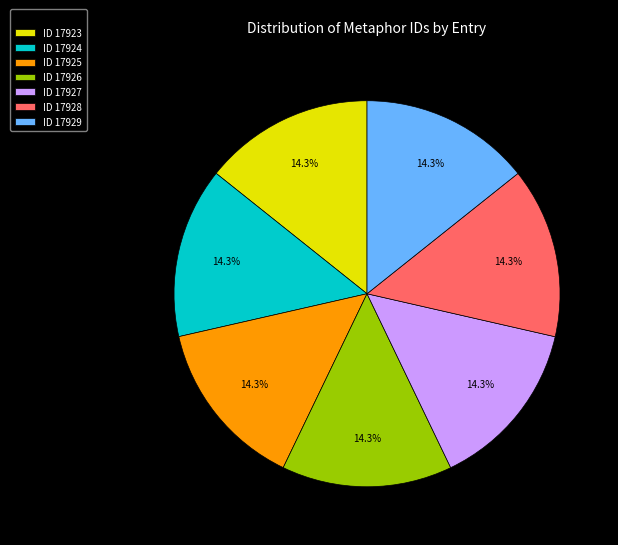

How many slices are in this pie chart?

7